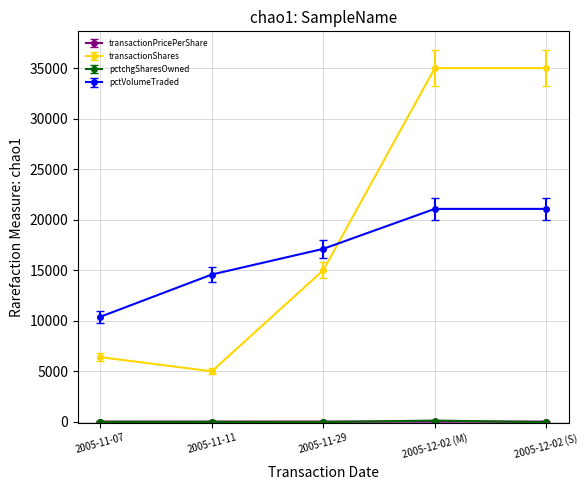

Is the value of pctVolumeTraded at 2005-12-02 (M) greater than the value of transactionShares at 2005-12-02 (S)?

No